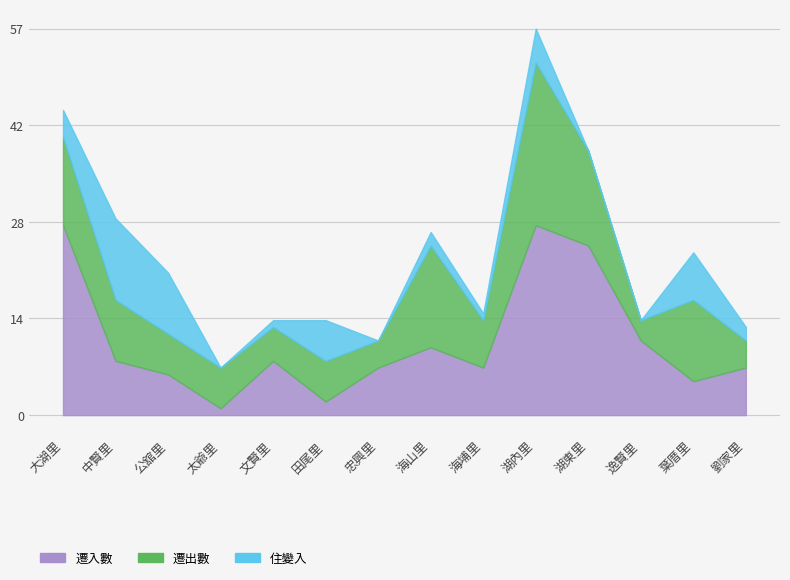

Reading right to left, extract all data points from this chart.

遷入數: 劉家里=7	葉厝里=5	逸賢里=11	湖東里=25	湖內里=28	海埔里=7	海山里=10	忠興里=7	田尾里=2	文賢里=8	太爺里=1	公舘里=6	中賢里=8	大湖里=28
遷出數: 劉家里=4	葉厝里=12	逸賢里=3	湖東里=14	湖內里=24	海埔里=7	海山里=15	忠興里=4	田尾里=6	文賢里=5	太爺里=6	公舘里=6	中賢里=9	大湖里=13
住變入: 劉家里=2	葉厝里=7	逸賢里=0	湖東里=0	湖內里=5	海埔里=1	海山里=2	忠興里=0	田尾里=6	文賢里=1	太爺里=0	公舘里=9	中賢里=12	大湖里=4